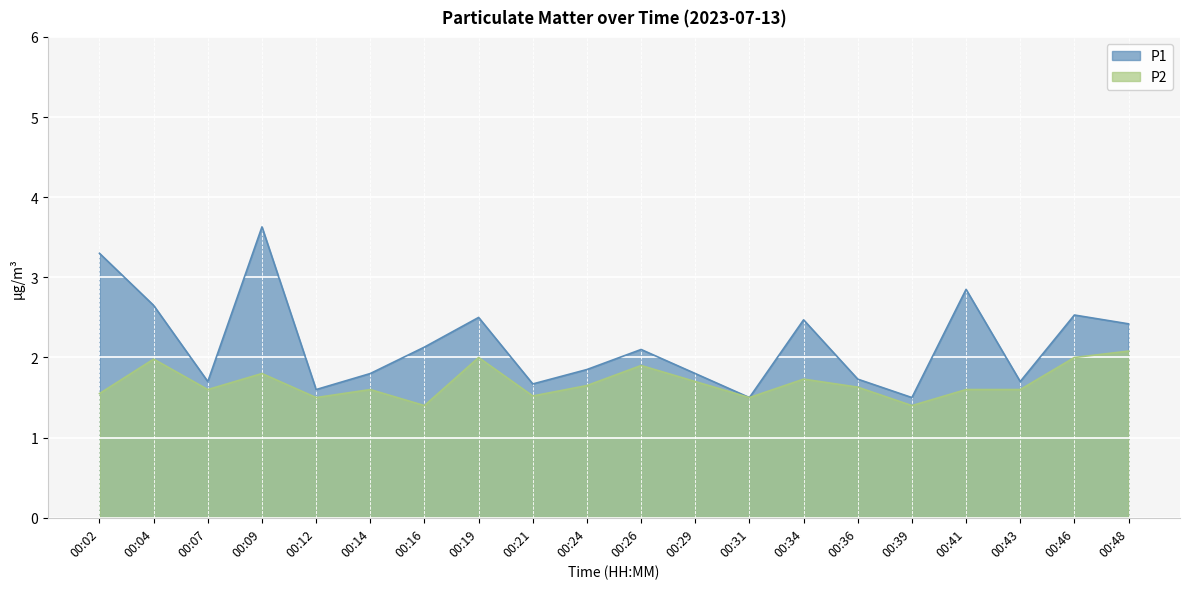

List the labels in order of P1 value, smallest first.

00:31, 00:39, 00:12, 00:21, 00:07, 00:43, 00:36, 00:14, 00:29, 00:24, 00:26, 00:16, 00:48, 00:34, 00:19, 00:46, 00:04, 00:41, 00:02, 00:09